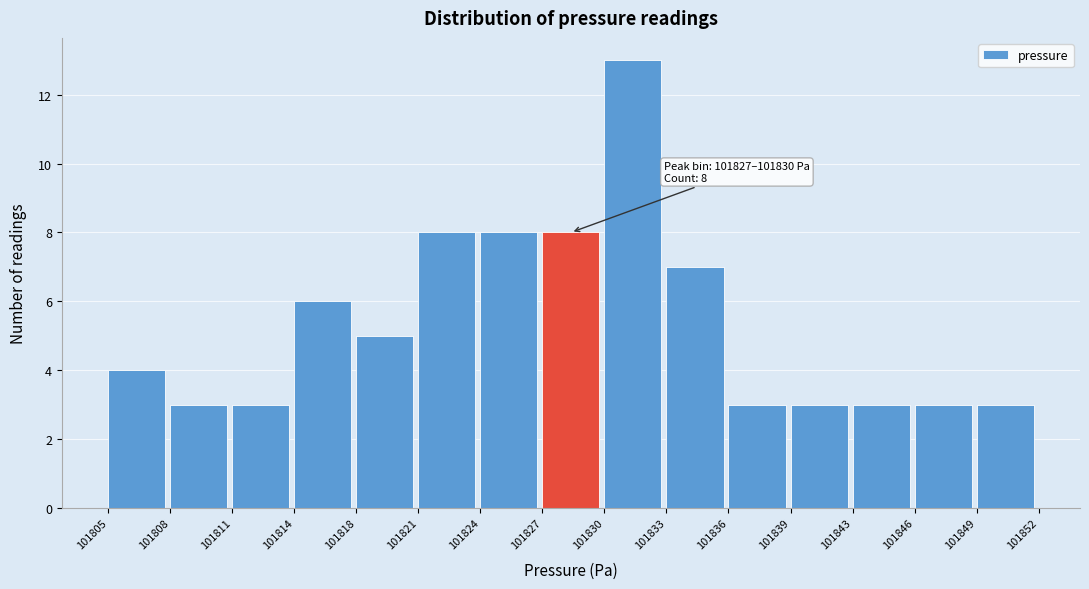

Over which range of the x-axis is the bar tallest?

101830 to 101833